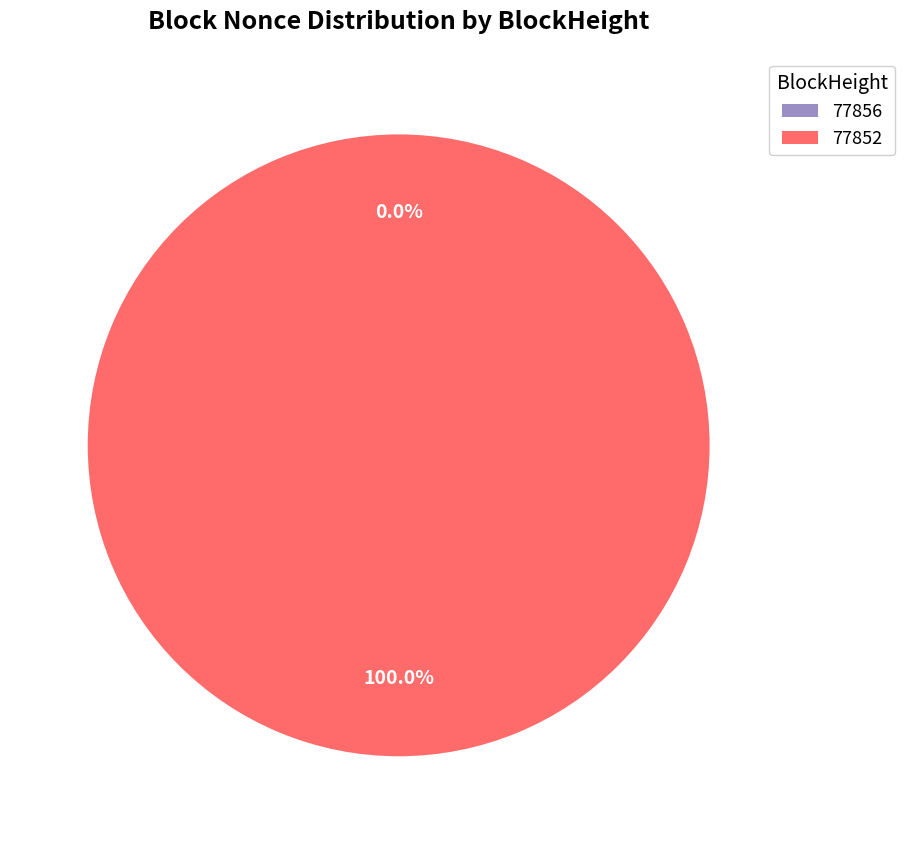

True or false: 77852 accounts for 100% of the total.

True